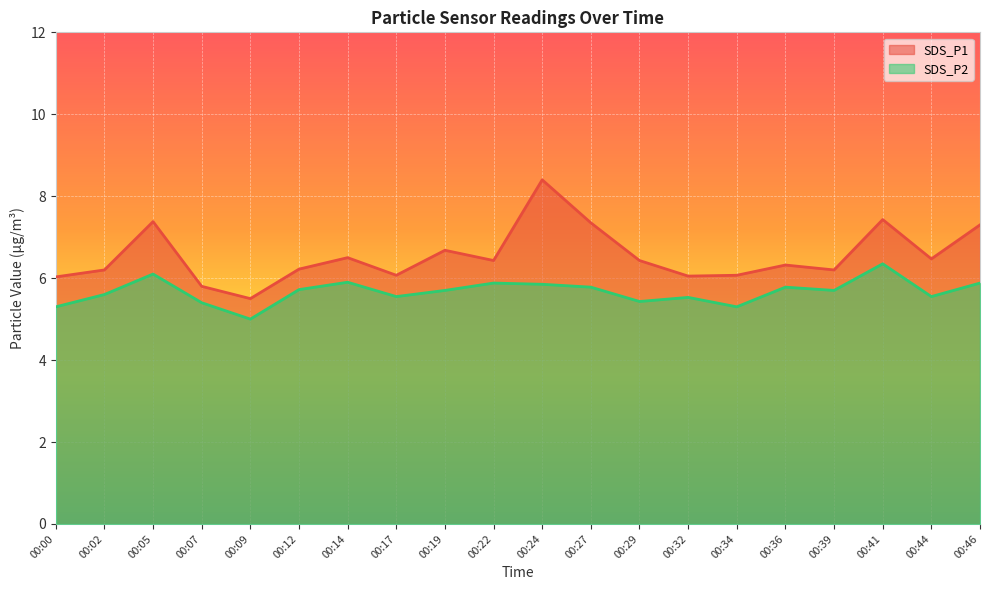

What is the maximum value shown in the chart?

8.4